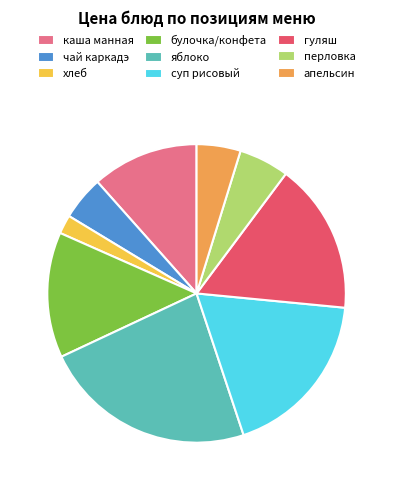

True or false: гуляш accounts for 29% of the total.

False